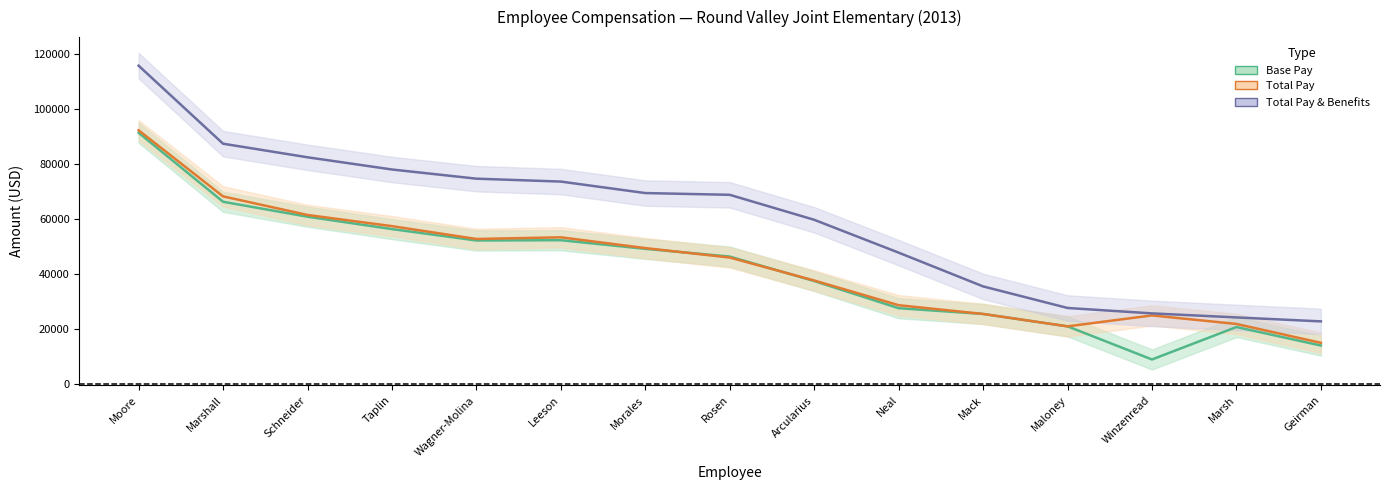

What is the sum of all Base Pay values?

629427.6